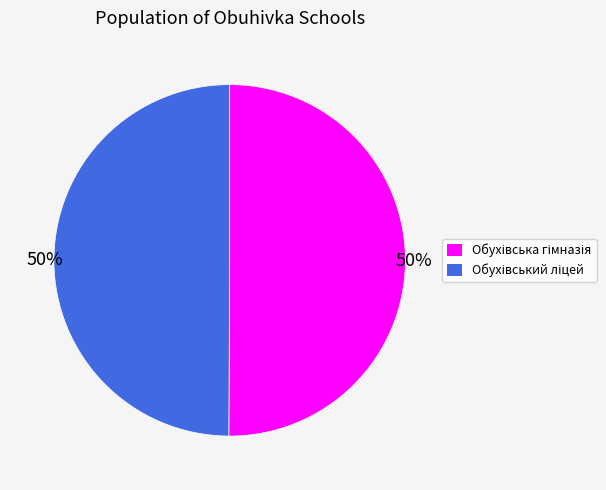

To the nearest percent, what is the average slice percentage?

50%